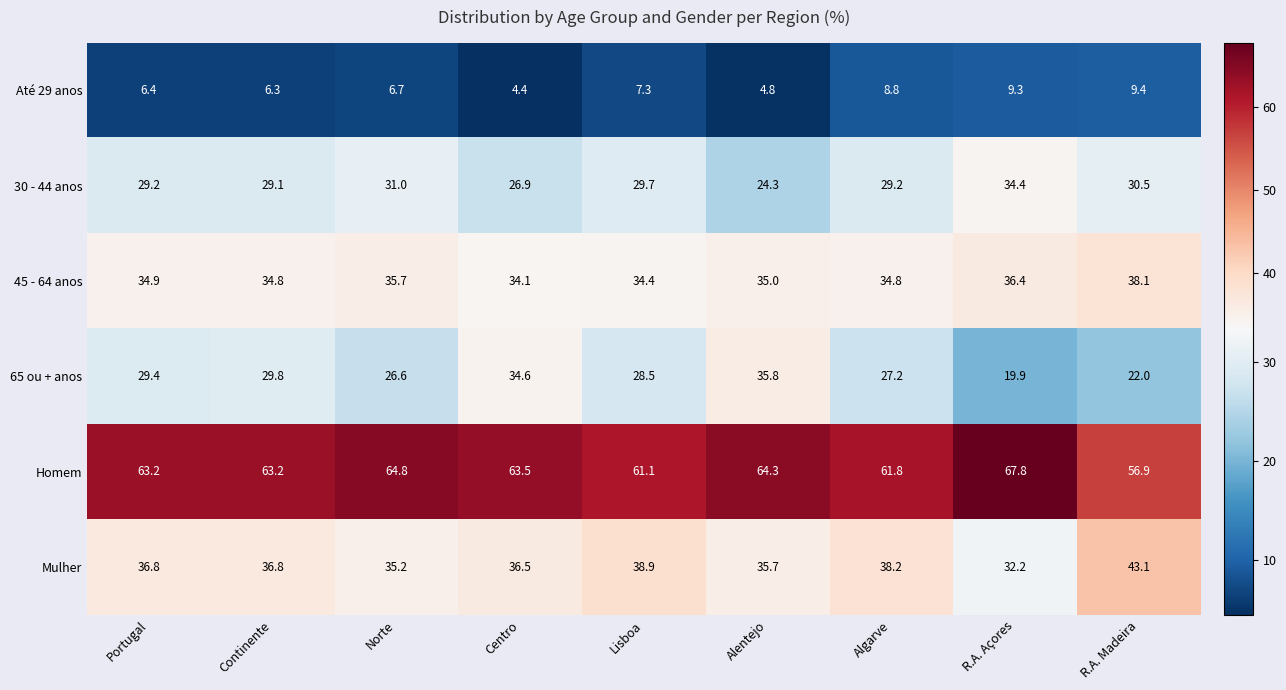

What is the difference between the Até 29 anos values at Lisboa and Centro?

2.9